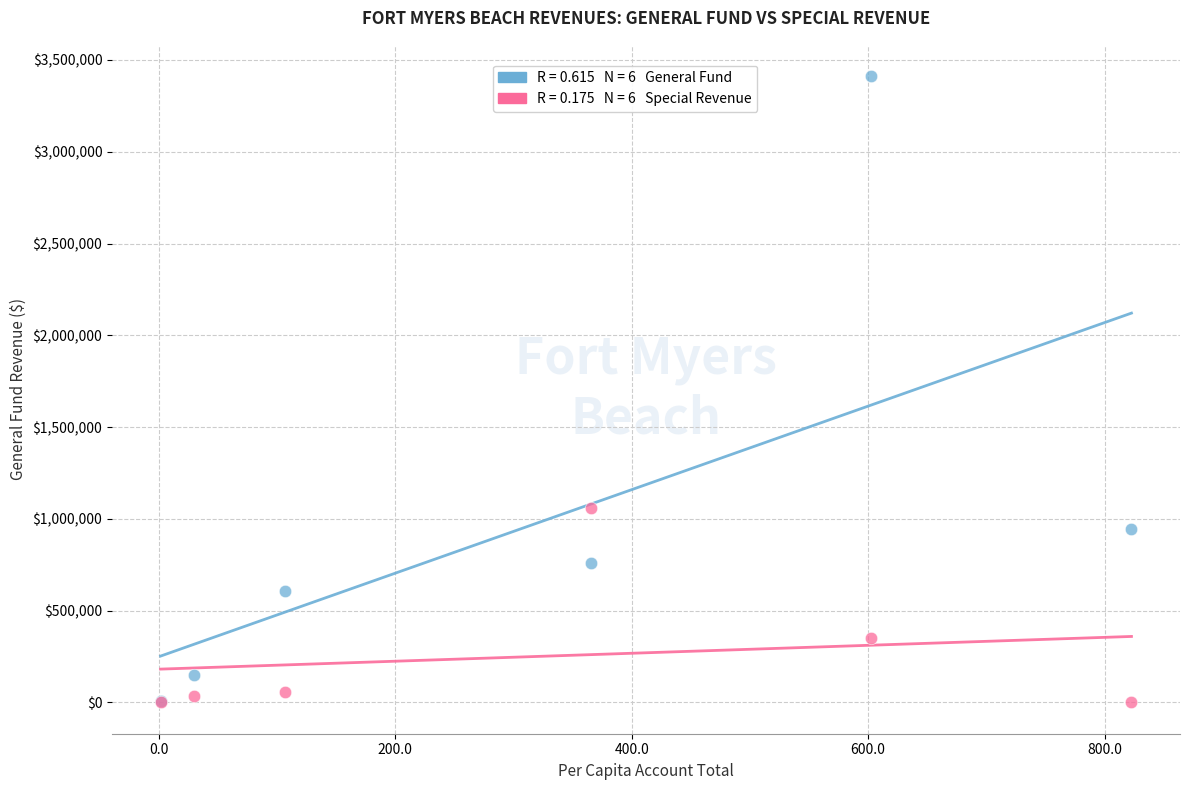

Across all series, what Y value is closest to 1706026?

1056690